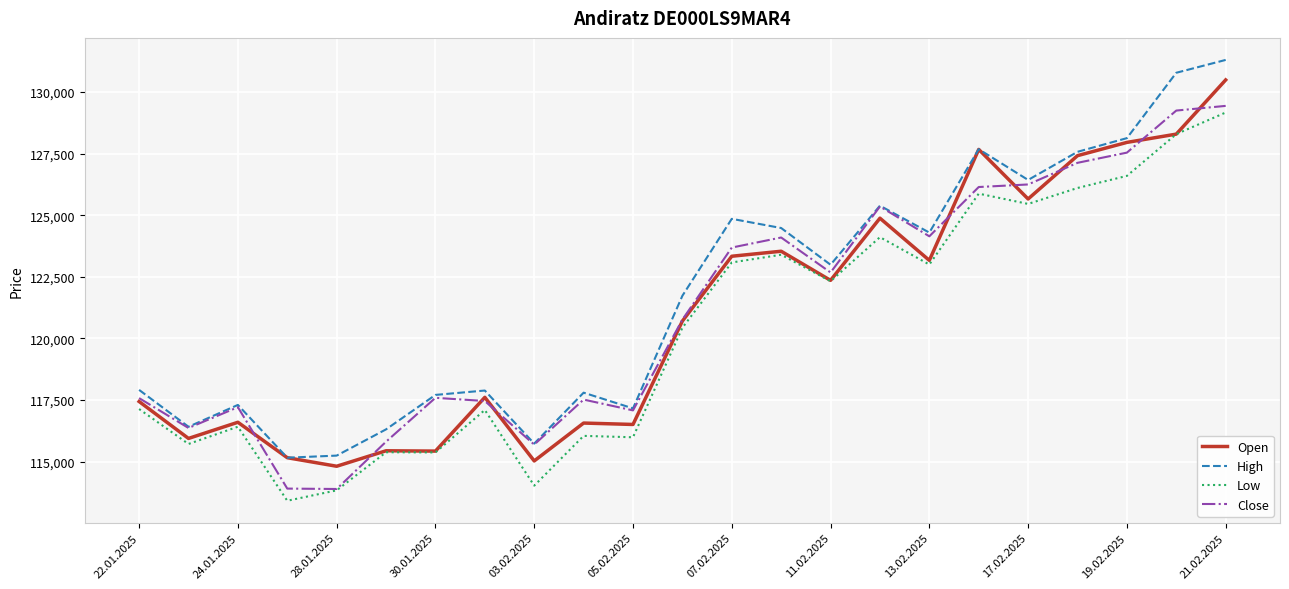

What is the lowest value of the High series?

115160